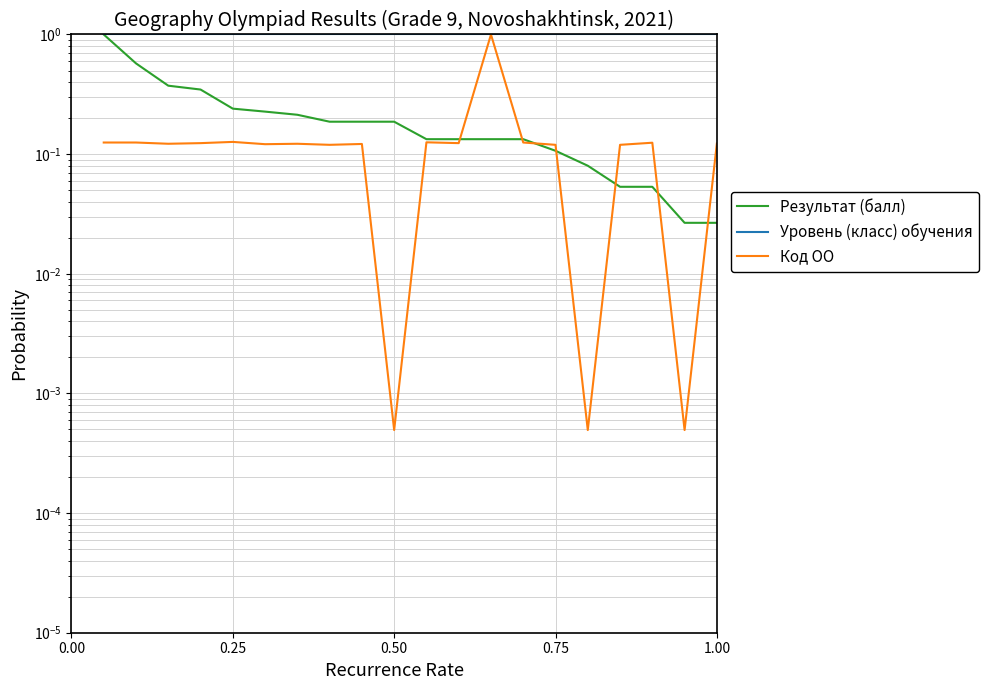

True or false: Результат (балл) has more than 2 points higher than both neighbors.

False